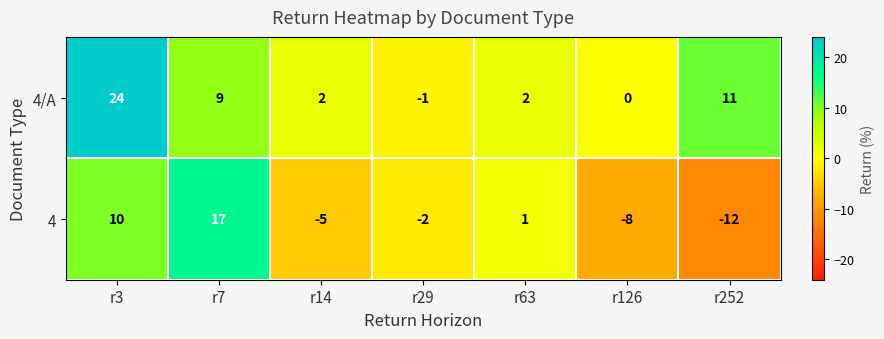

Reading left to right, extract all data points from this chart.

4/A: 24	9	2	-1	2	0	11
4: 10	17	-5	-2	1	-8	-12